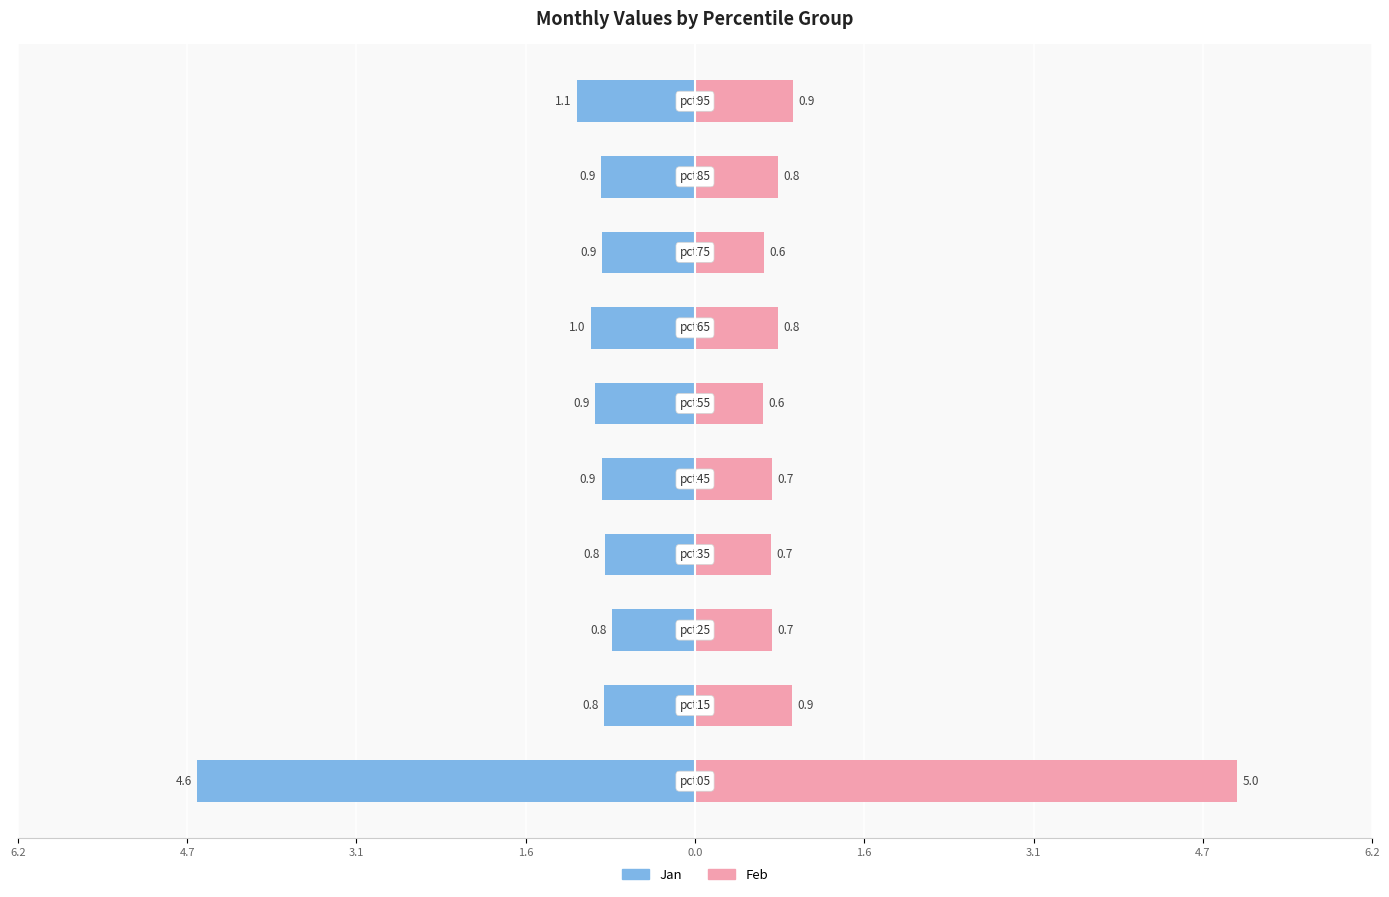

How many groups of bars are there?

10